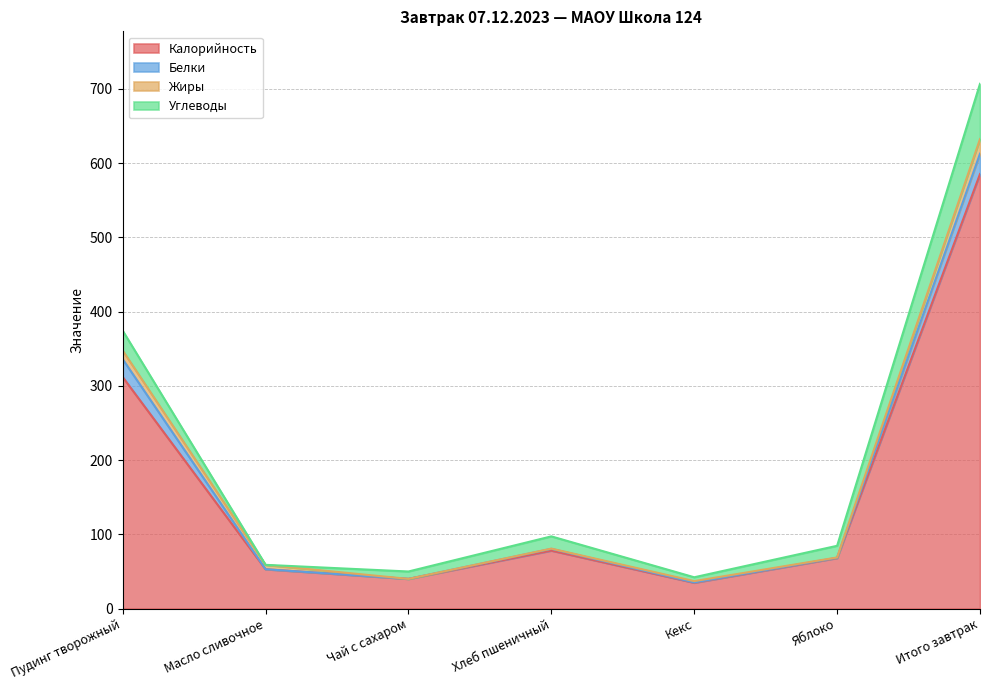

Reading left to right, extract all data points from this chart.

Калорийность: 311.8	52.9	39.9	78.0	34.7	68.0	585.3
Белки: 24.1	0.1	0.0	2.4	0.5	0.4	27.4
Жиры: 11.5	5.8	0.0	0.3	1.7	0.4	19.7
Углеводы: 26.9	0.1	10.0	16.5	5.2	15.7	74.4